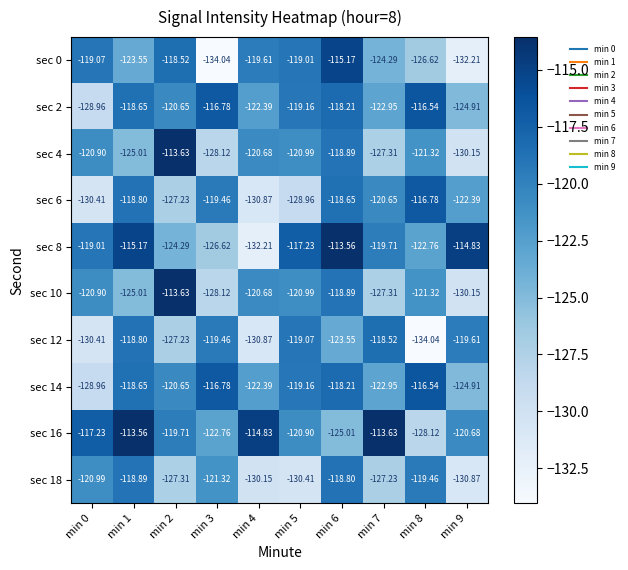

Is the value of sec 14 at min 3 greater than the value of sec 12 at min 8?

Yes